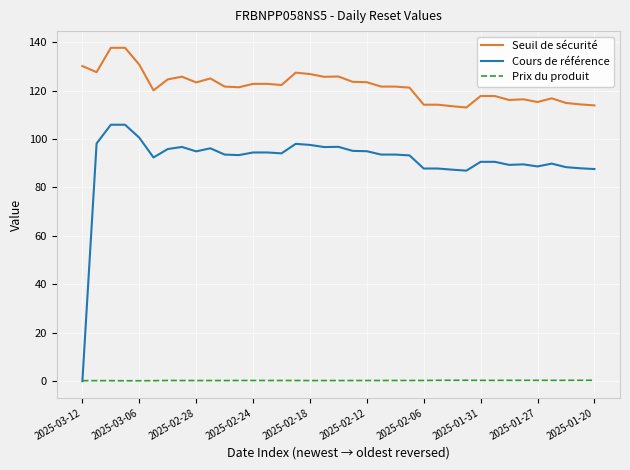

Which series has the largest total across all categories?

Seuil de sécurité